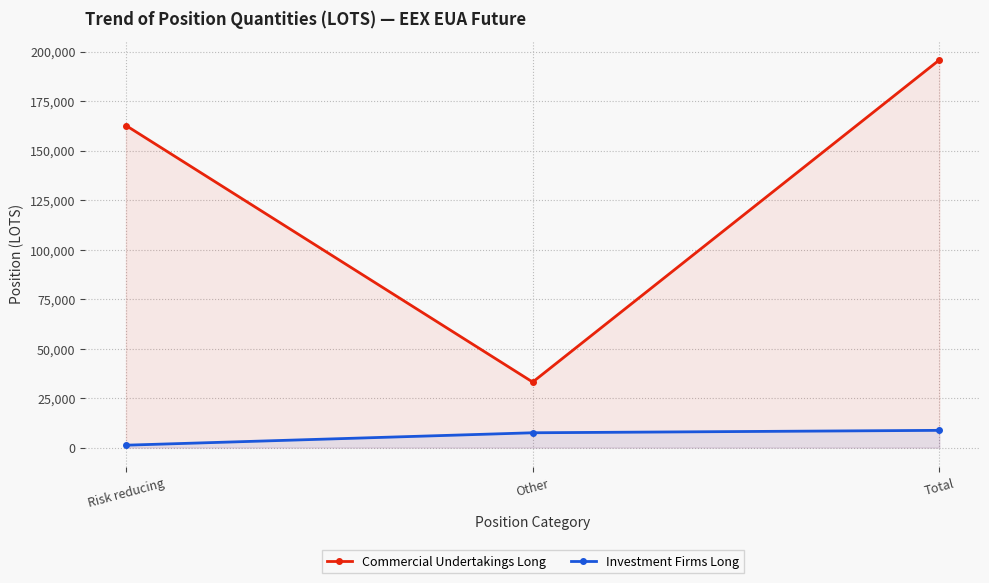

Reading right to left, extract all data points from this chart.

Commercial Undertakings Long: 195732.3	33098.0	162634.3
Investment Firms Long: 8720.0	7497.0	1223.0